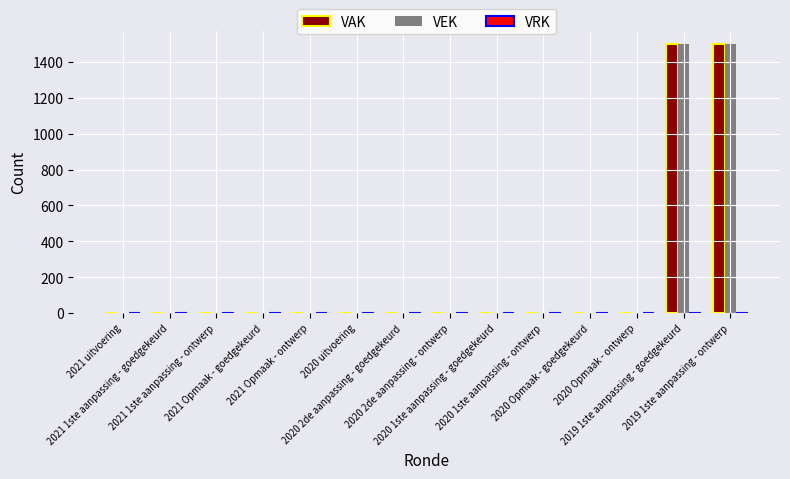

What is the sum of all VEK values?

3000